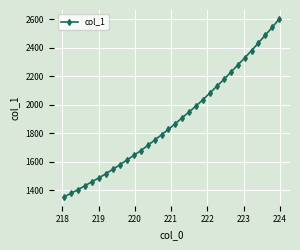

What is the average value?

1892.6